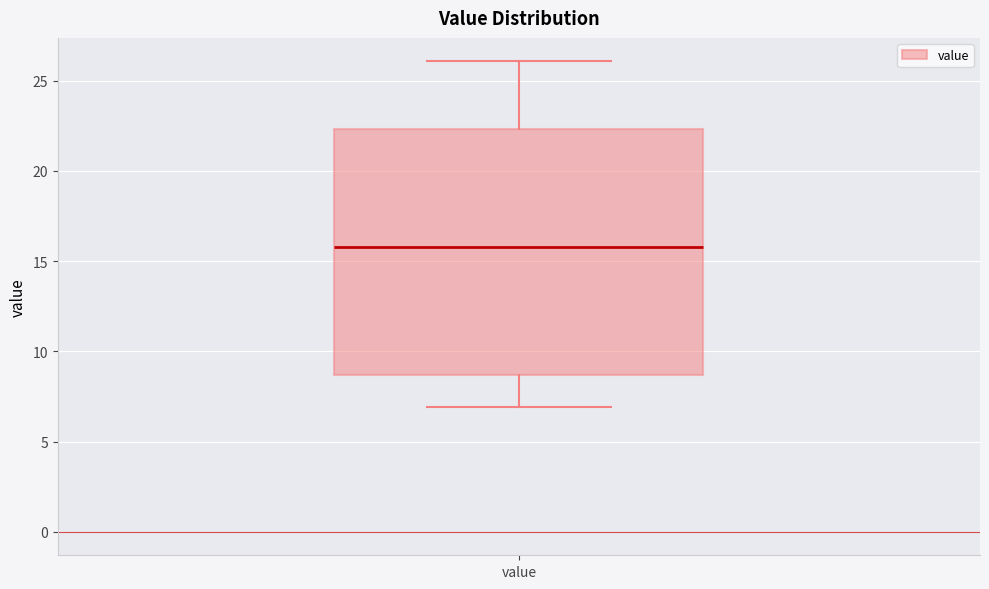

Read this box plot against the y-axis: the position of the median line, the range covered by the box, and the ends of both whiskers. The values are not printed on the chart, so give them approximately, as read against the axis.

median 16.0, box 8.5 to 22.5, whiskers 7.0 to 26.0